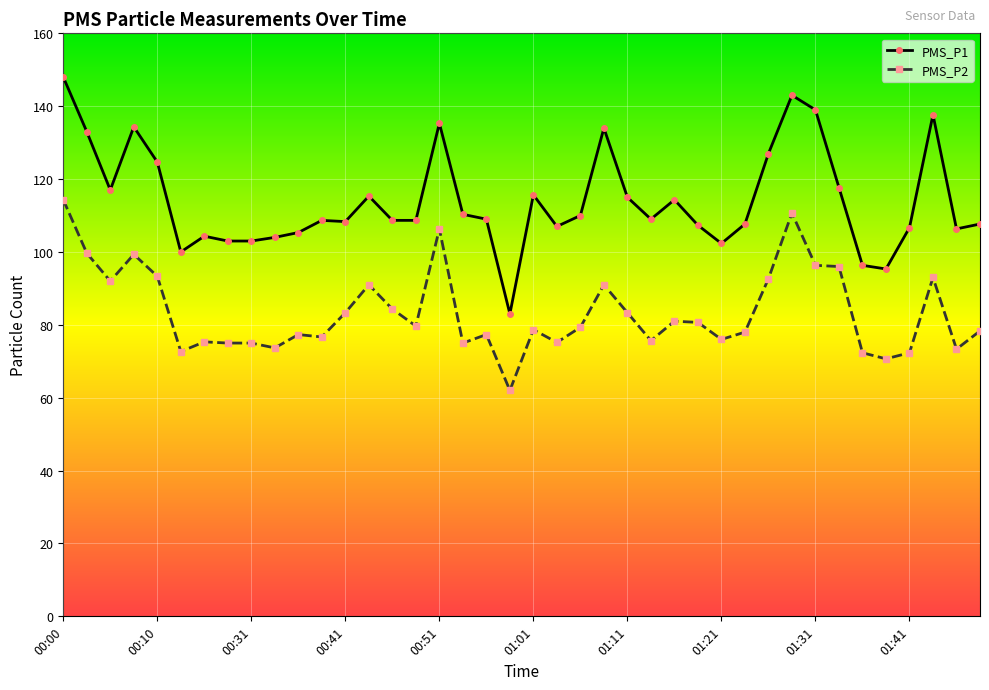

Which series has the largest range (max minus min)?

PMS_P1